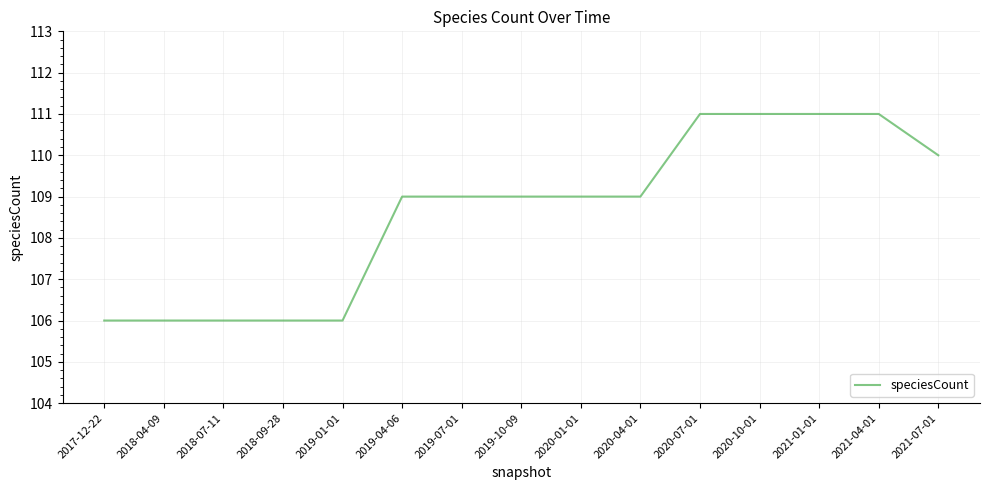

Is it true that the value at 2020-10-01 is 111?

True